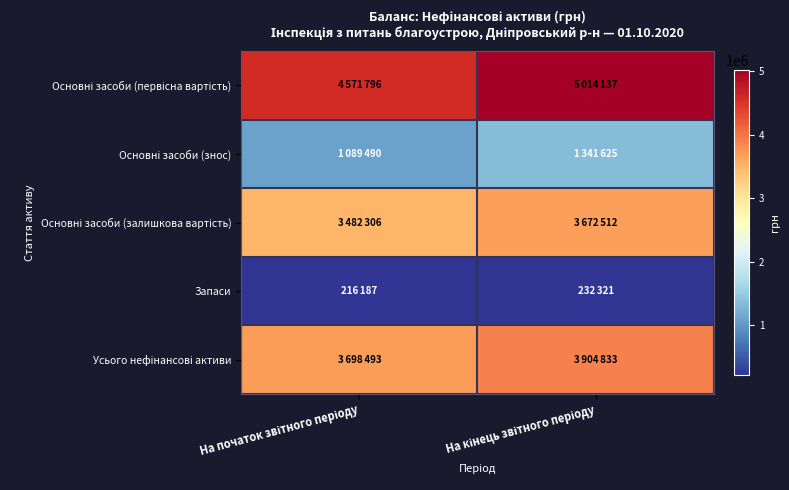

At which category is the sum across all series the highest?

На кінець звітного періоду